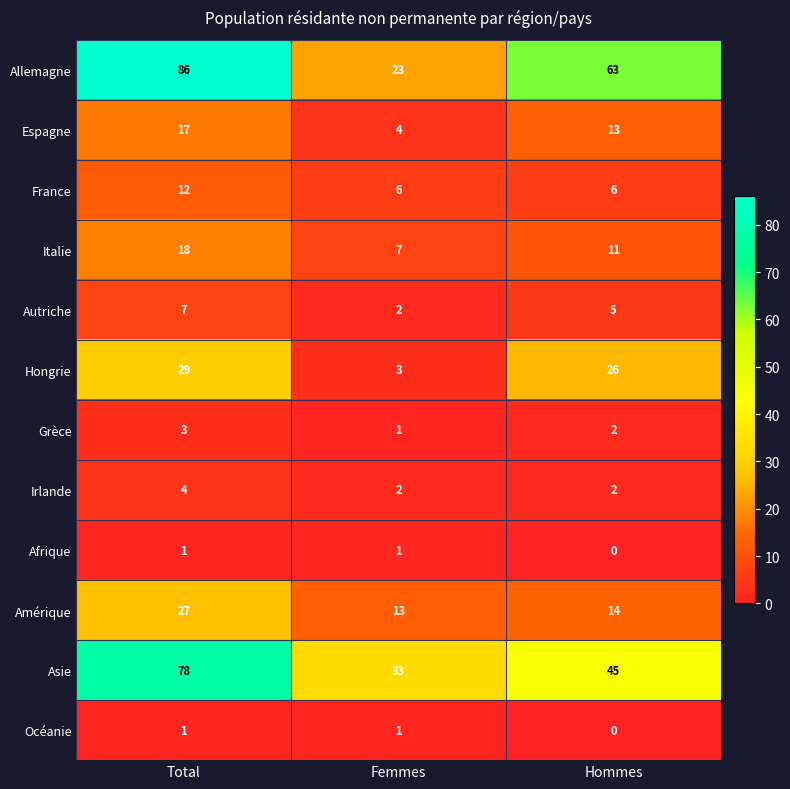

True or false: France has a value of 6 at Hommes.

True